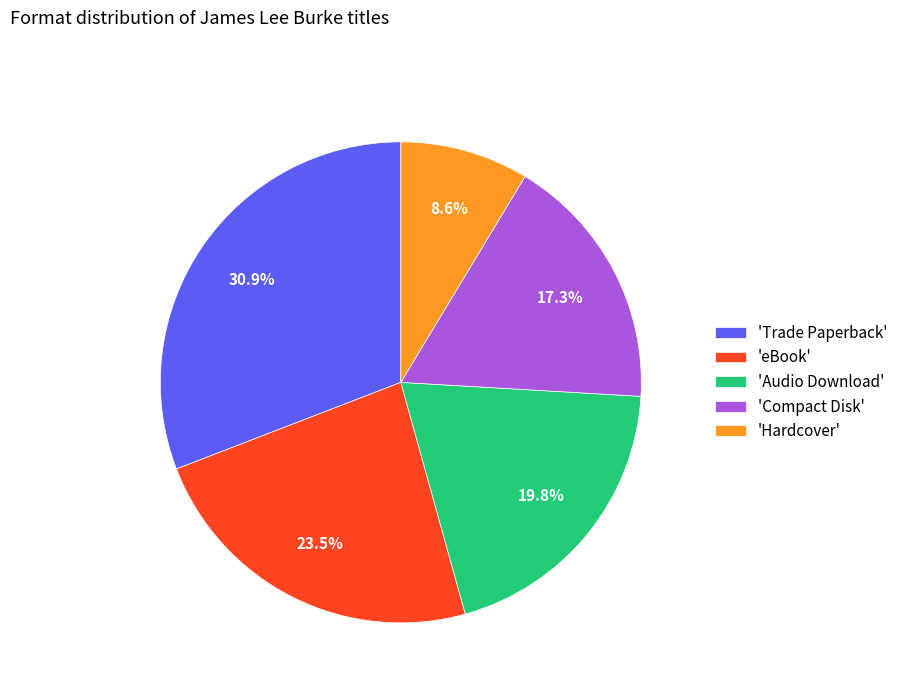

What is the ratio of the value at 'eBook' to the value at 'Trade Paperback'?

0.8